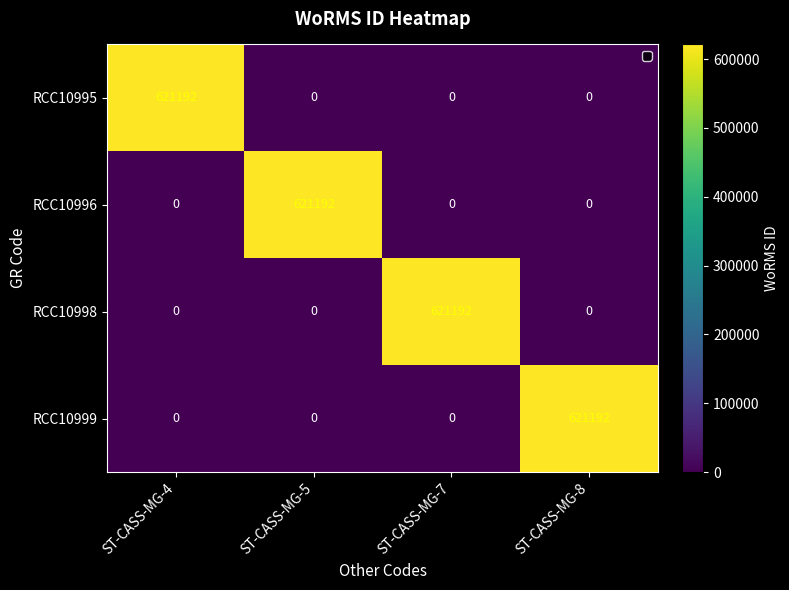

What is the average value of the RCC10995 series?

155298